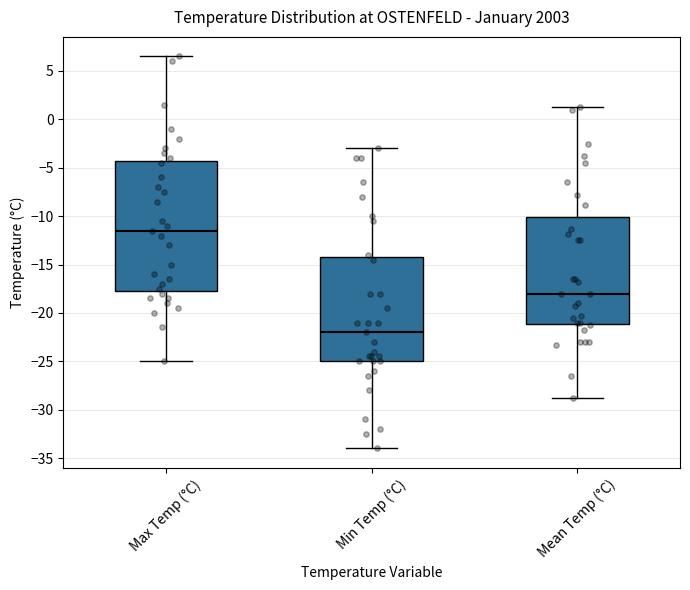

Where is the lower edge of the box for Mean Temp (°C) on the y-axis? The values are not printed on the chart, so give them approximately, as read against the axis.

-21.0